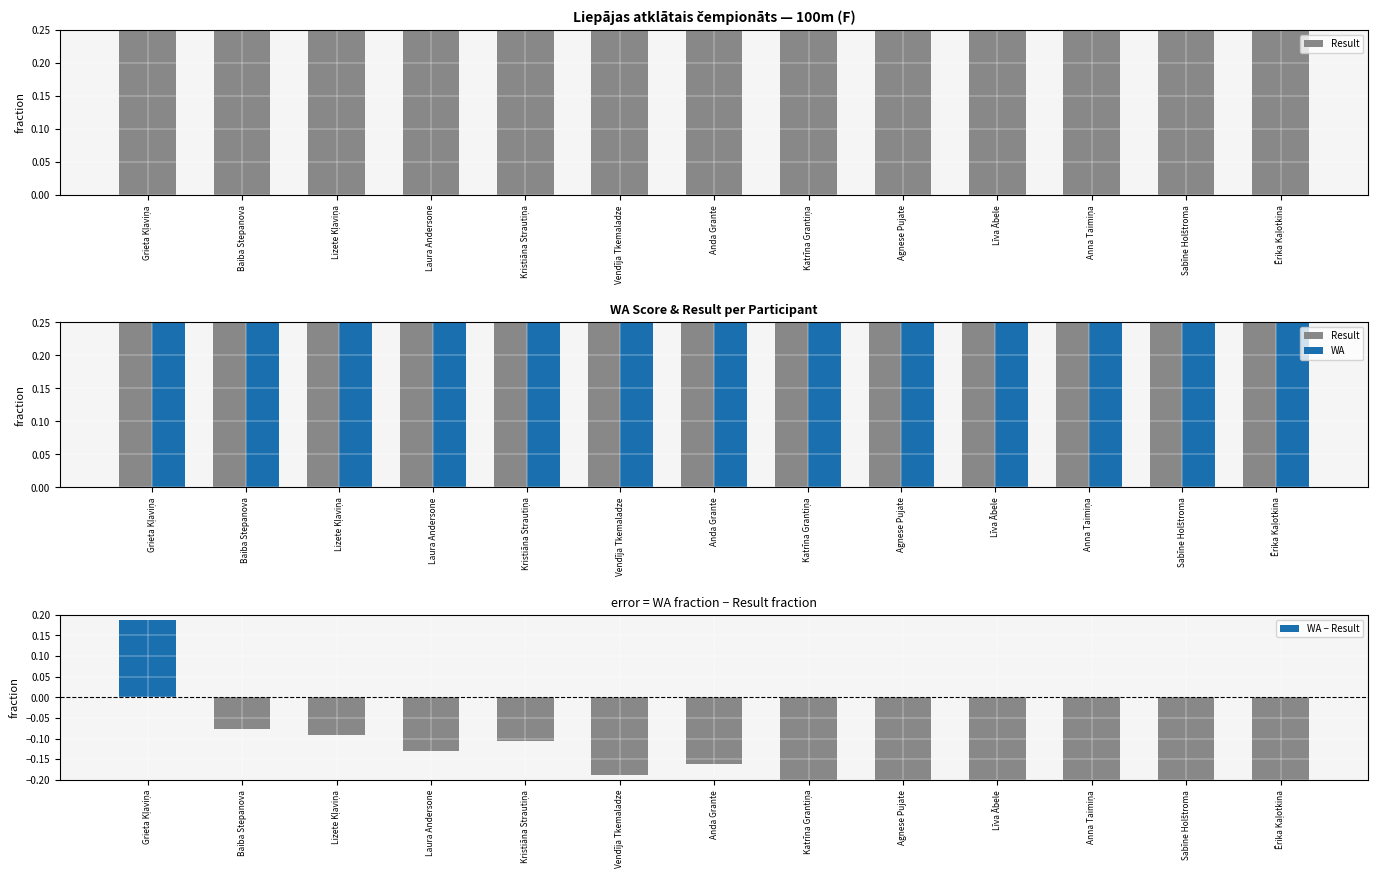

What is the difference between the WA − Result values at Baiba Stepanova and Anda Grante?

0.1